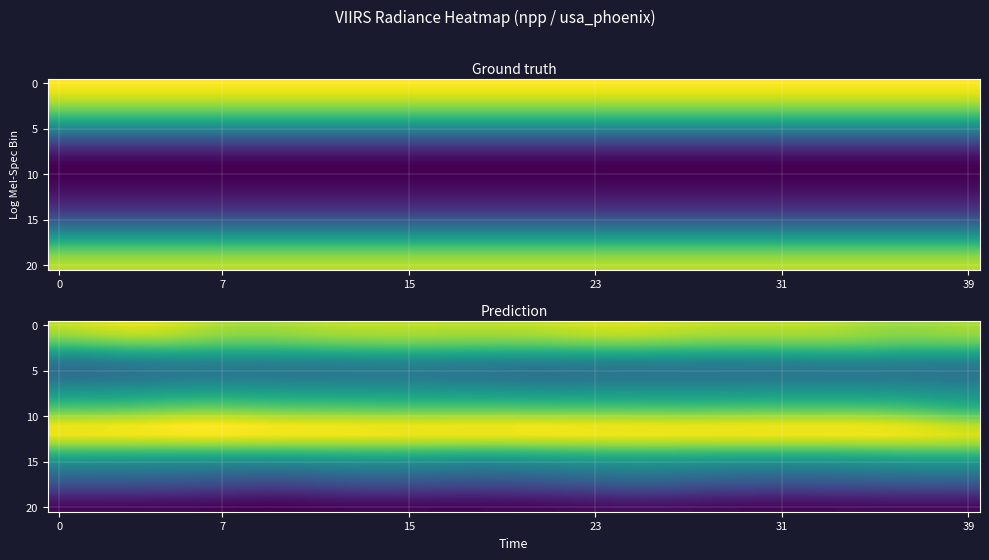

At how many categories does at least one series exceed 27?

40